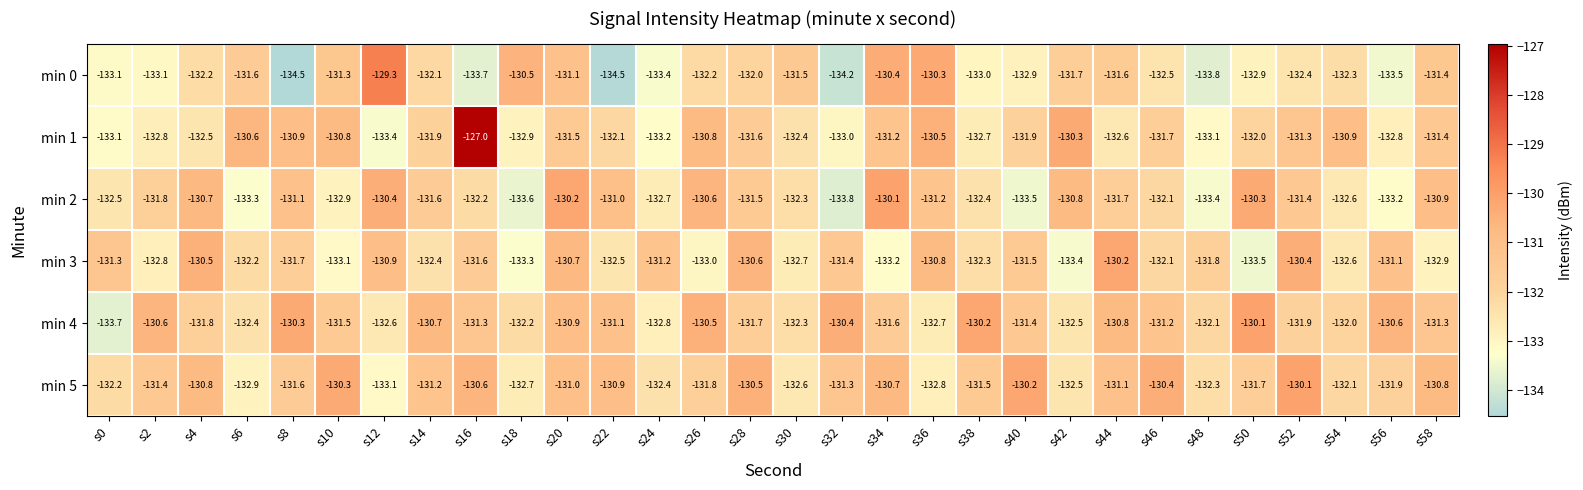

Which category has the highest value across all series?

s16